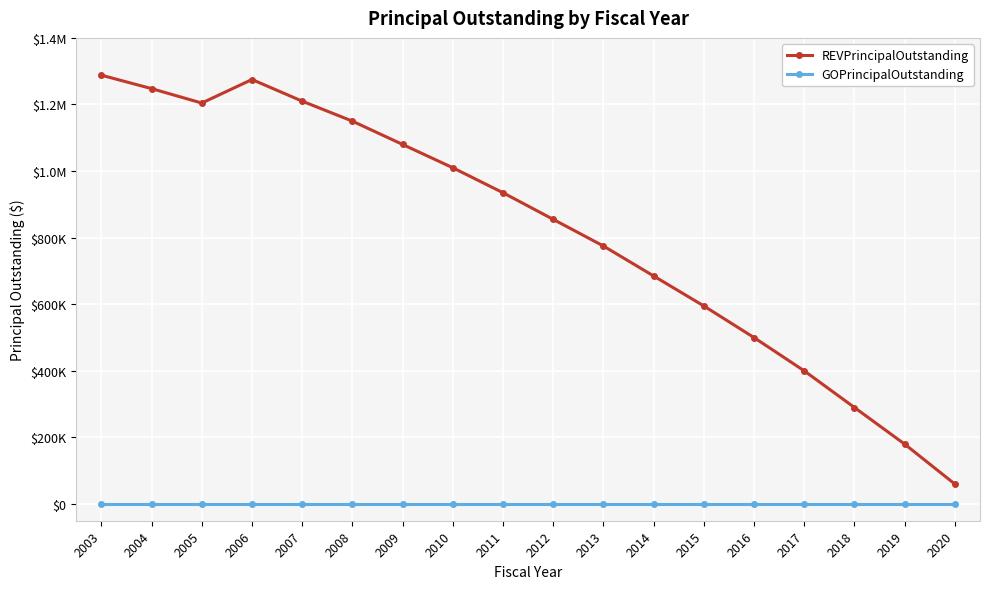

True or false: REVPrincipalOutstanding and GOPrincipalOutstanding intersect in this chart.

False